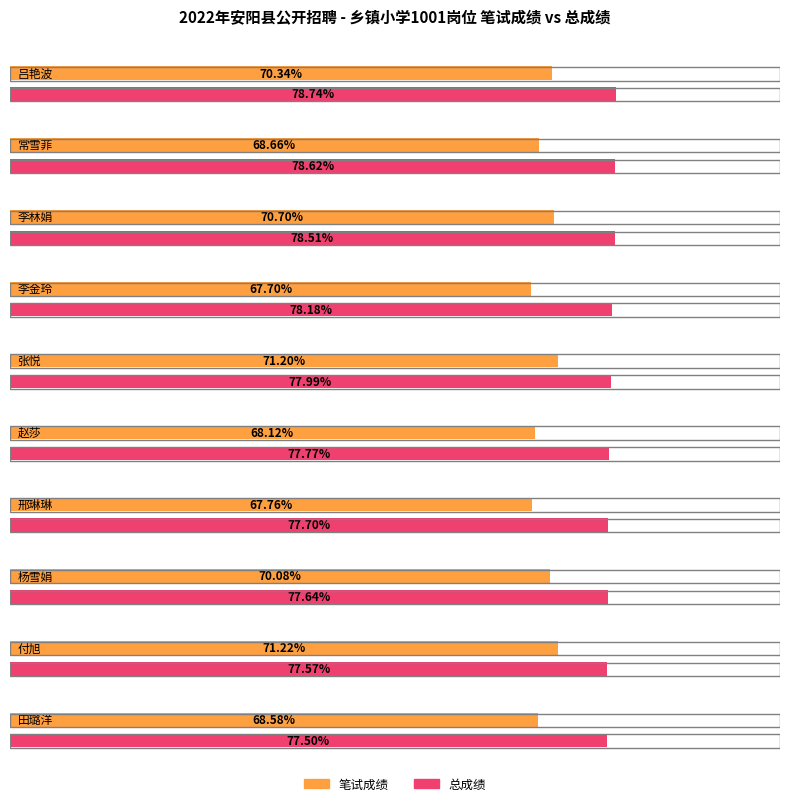

What is the average value of the 笔试成绩 series?

69.4